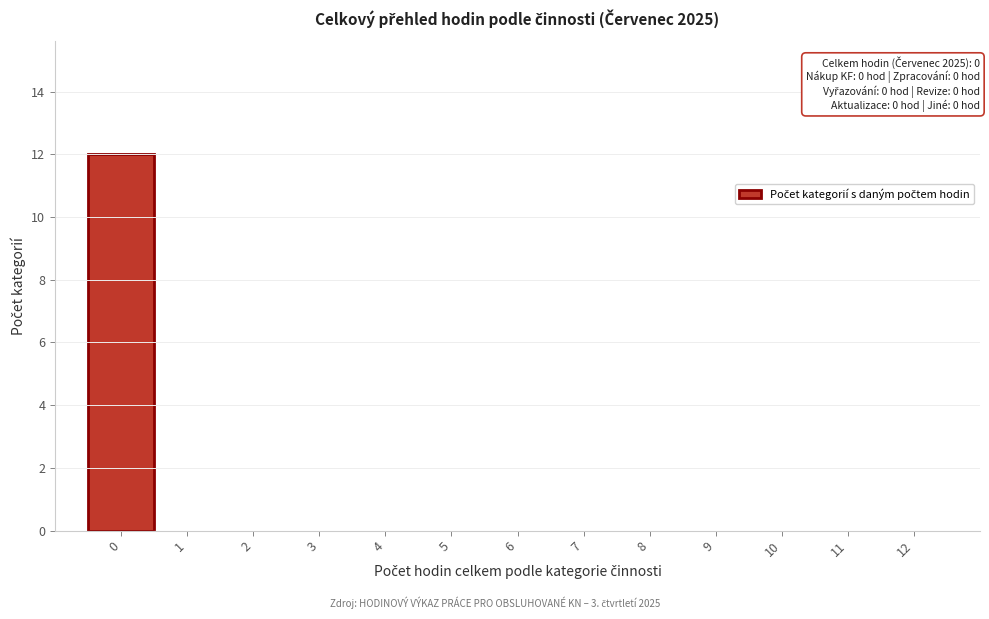

Reading left to right, list all the values displayed in this chart.

0=12	1=0	2=0	3=0	4=0	5=0	6=0	7=0	8=0	9=0	10=0	11=0	12=0